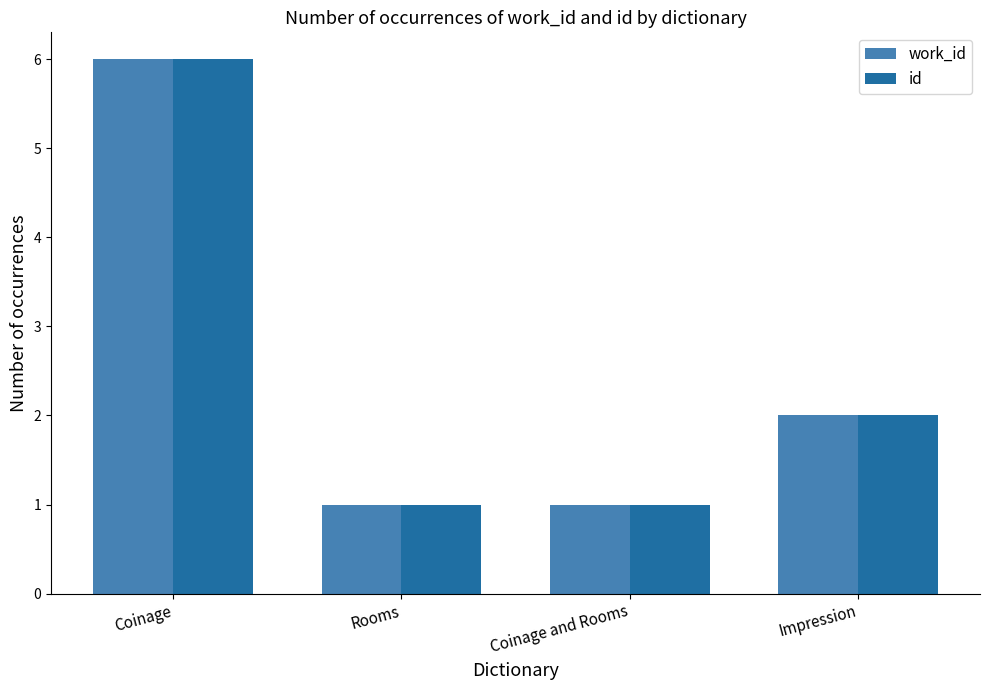

Reading right to left, transcribe all the data shown in this chart.

work_id: Impression=2	Coinage and Rooms=1	Rooms=1	Coinage=6
id: Impression=2	Coinage and Rooms=1	Rooms=1	Coinage=6